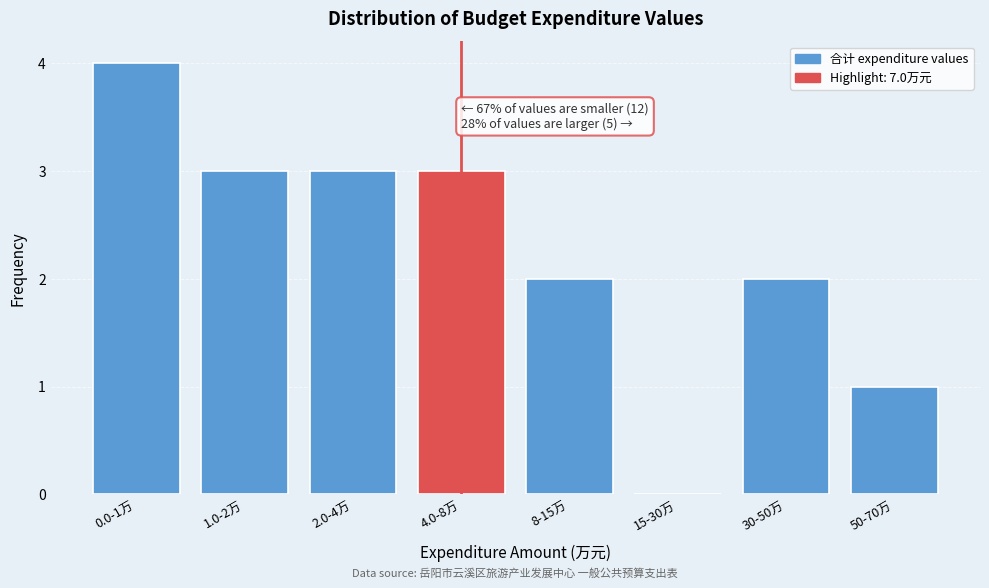

Reading right to left, extract all data points from this chart.

50-70万=1	30-50万=2	15-30万=0	8-15万=2	4.0-8万=3	2.0-4万=3	1.0-2万=3	0.0-1万=4